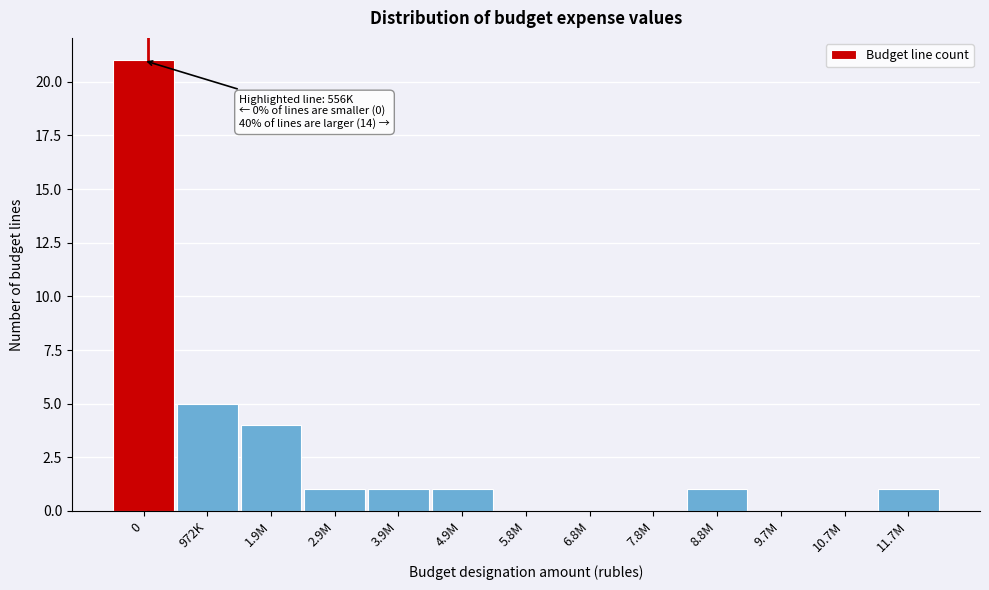

Reading left to right, list all the values displayed in this chart.

0=21	972K=5	1.9M=4	2.9M=1	3.9M=1	4.9M=1	5.8M=0	6.8M=0	7.8M=0	8.8M=1	9.7M=0	10.7M=0	11.7M=1